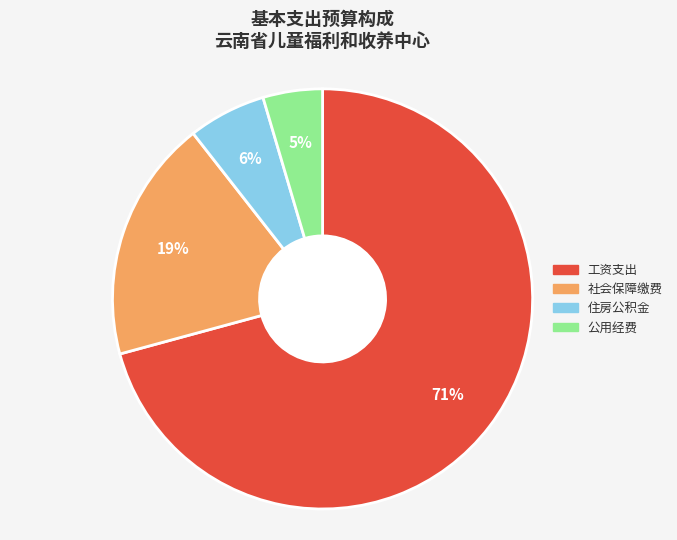

To the nearest percent, what is the average slice percentage?

25%